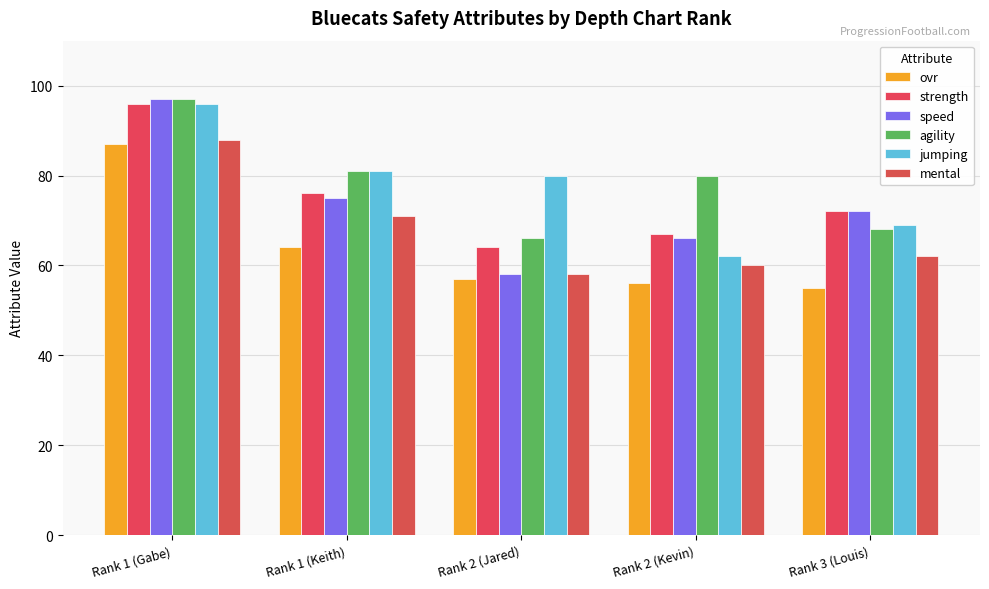

At which category does the chart reach its peak across all series?

Rank 1 (Gabe)